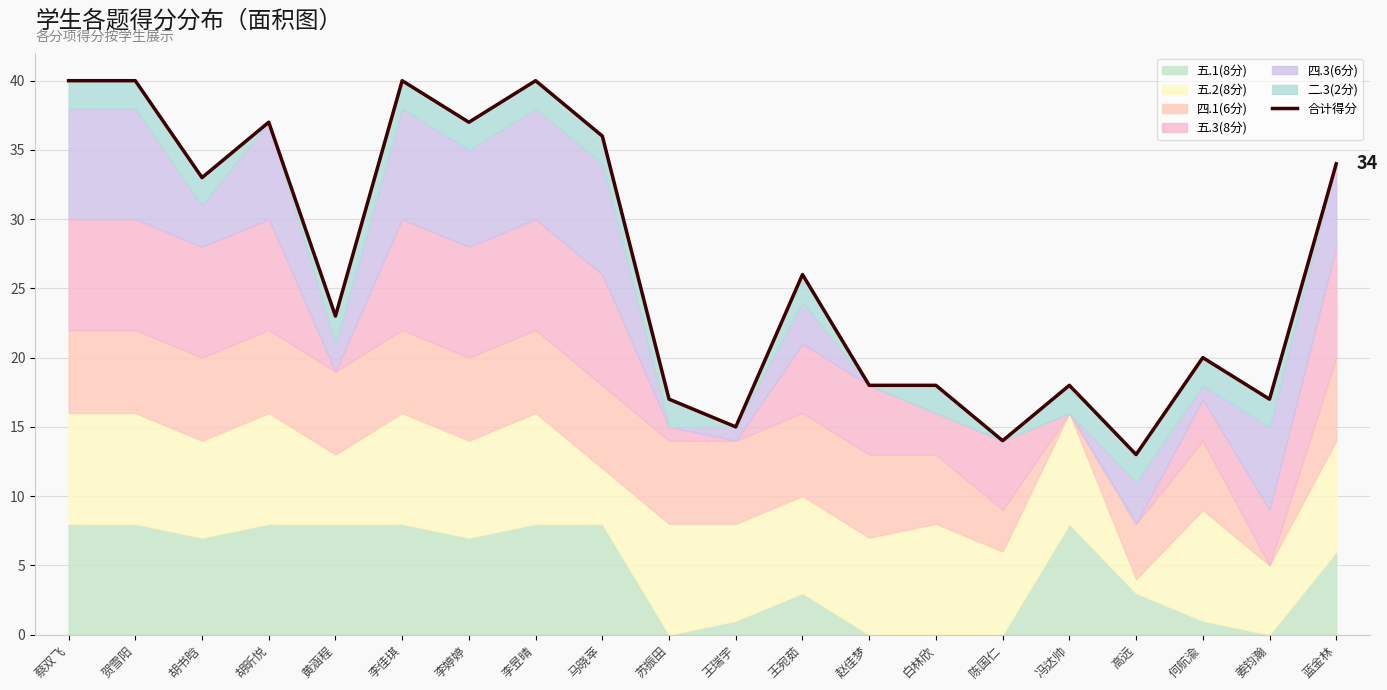

List the labels in order of value, largest first.

蔡双飞, 贺雪阳, 李佳琪, 李昱晴, 胡昕悦, 李婷婷, 马晓萃, 蓝金林, 胡书晗, 王宛茹, 黄涵程, 何航渝, 赵佳梦, 白林欣, 冯达帅, 苏振田, 姜钧瀚, 王瑞宇, 陈国仁, 高远